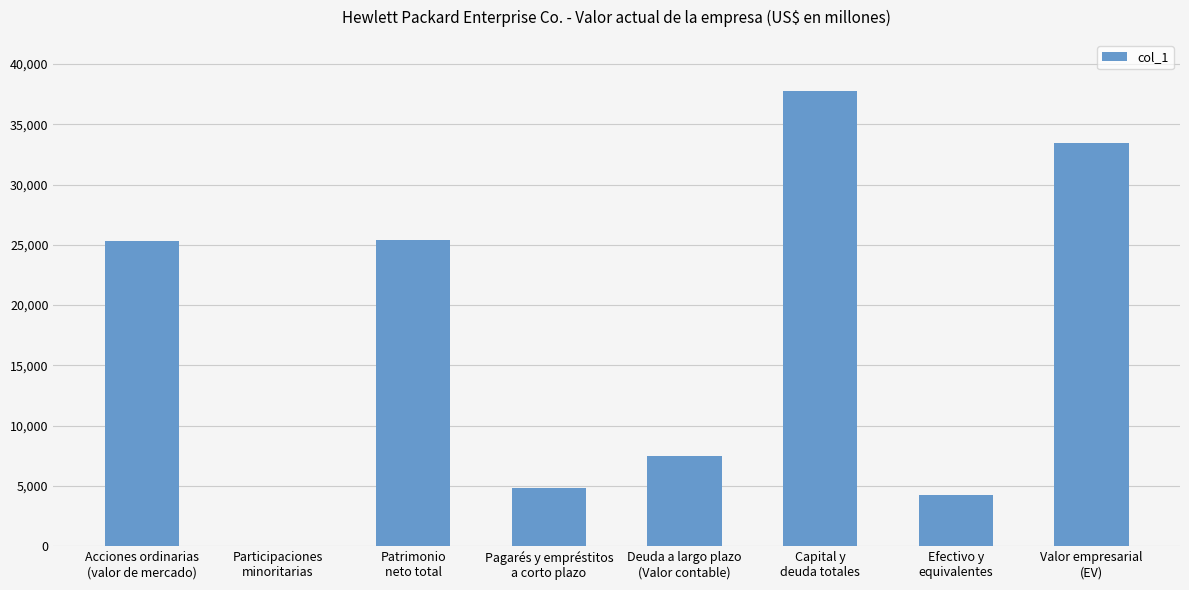

What is the approximate value at Efectivo y
equivalentes, to the nearest 100?

4300